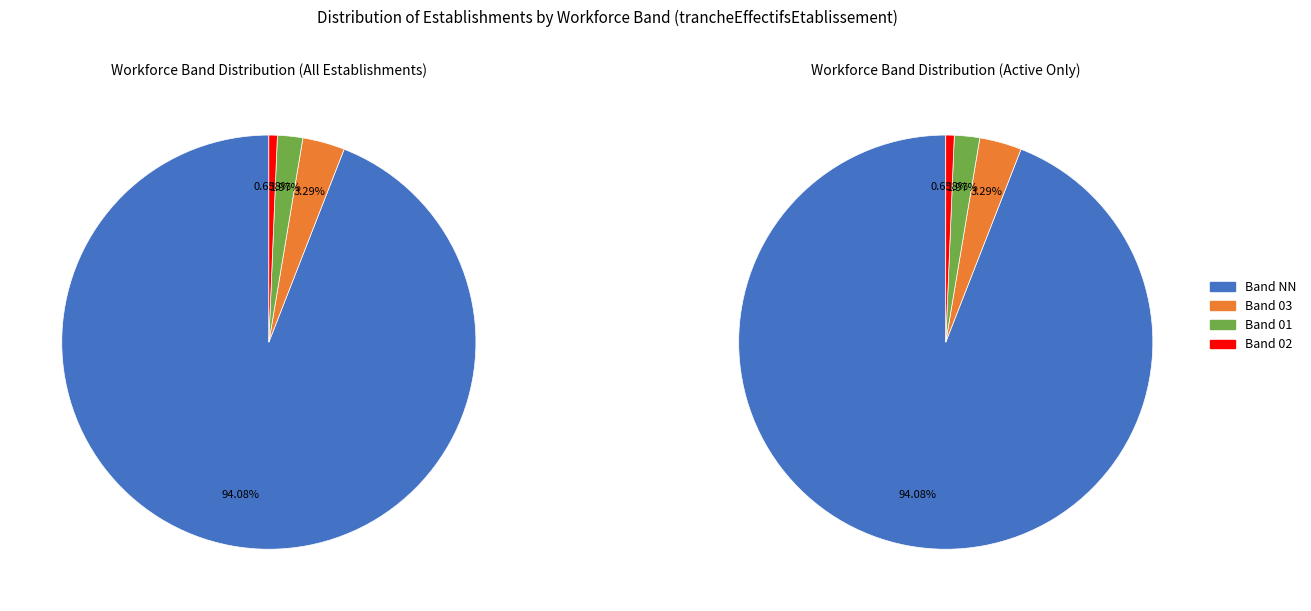

Count the number of slices in the pie.

8